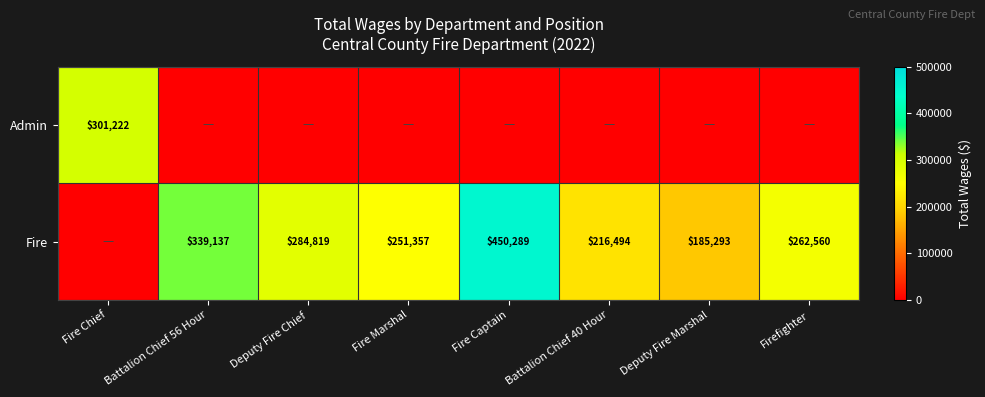

The Fire series shows 101211 at Deputy Fire Marshal. True or false?

False